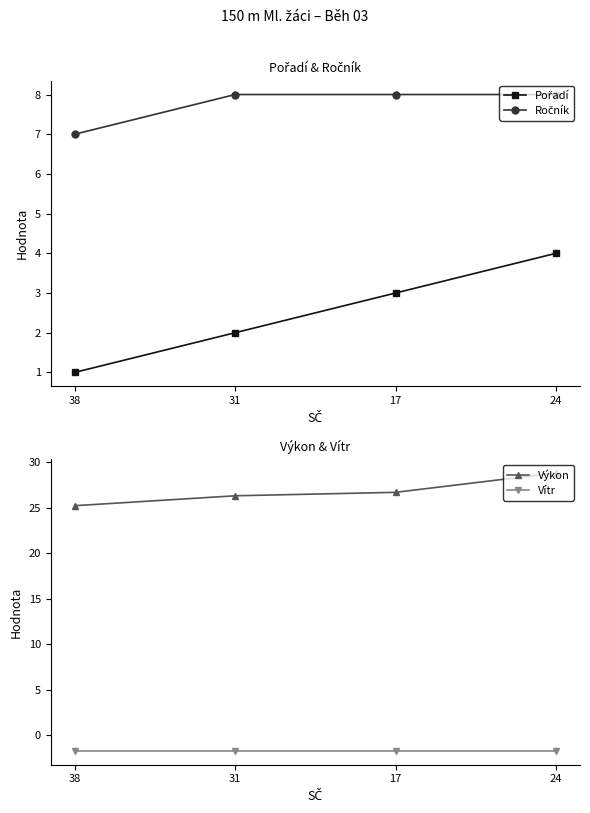

Which label corresponds to the largest value in the chart?

24